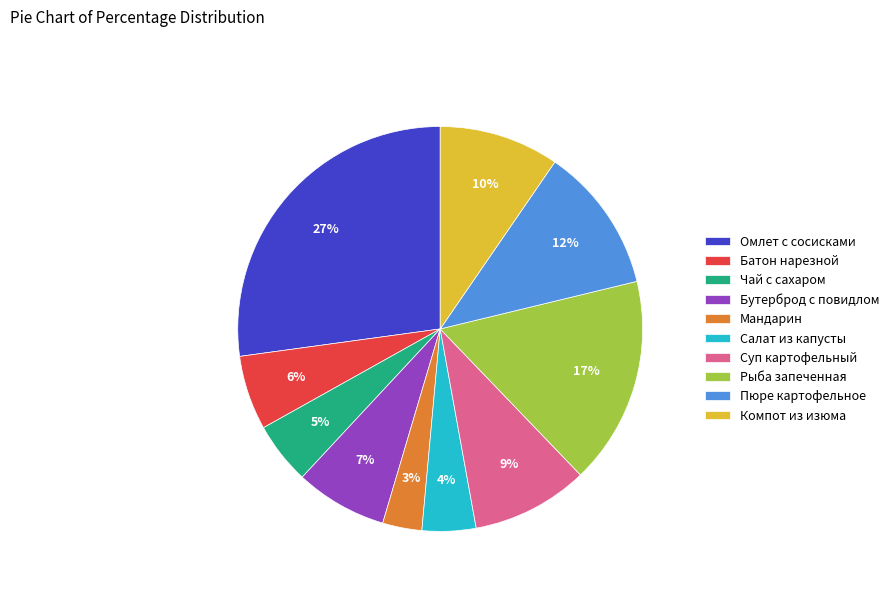

To the nearest percent, what is the combined percentage of Салат из капусты and Омлет с сосисками?

31%